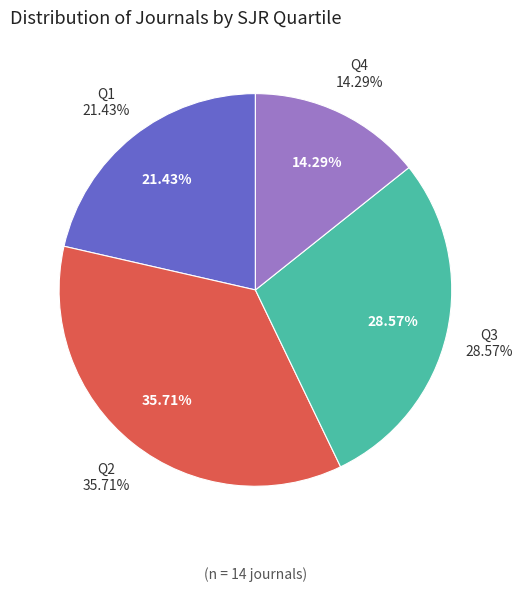

What portion of the pie excludes Q2?

64.3%